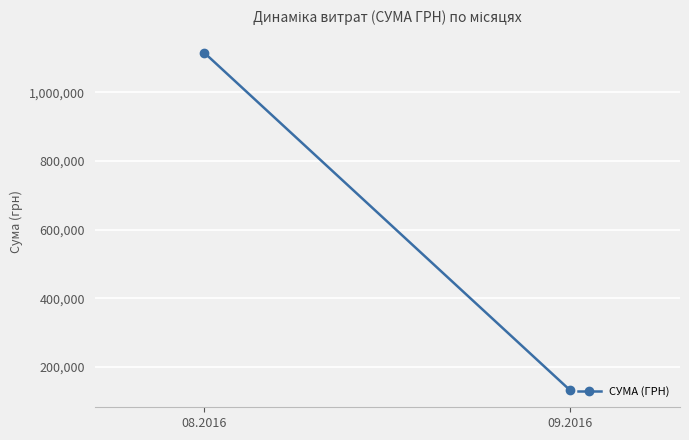

What is the average value?

623775.7